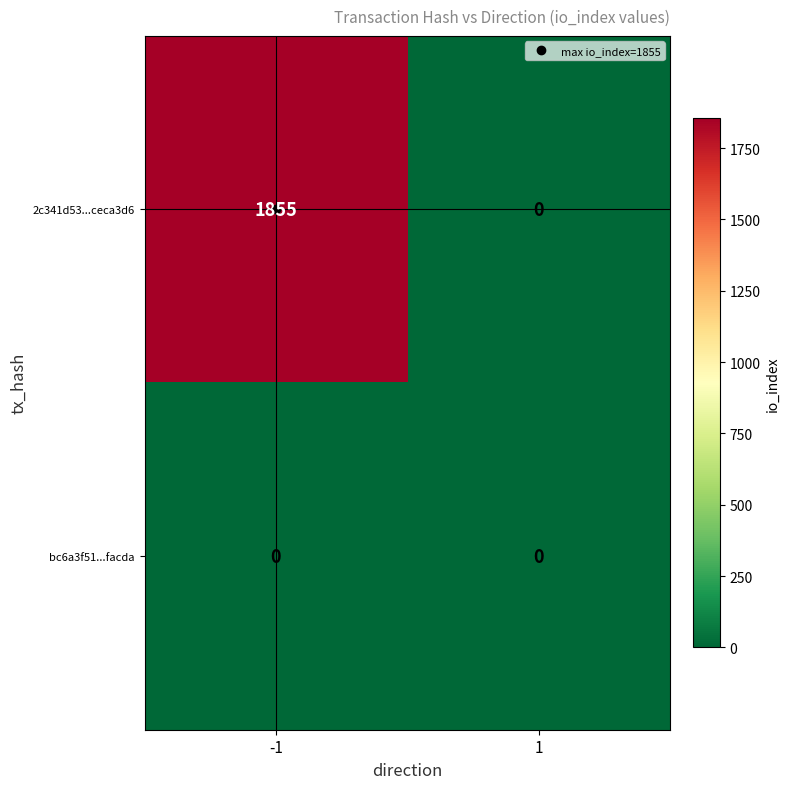

What is the average value of the 2c341d53...ceca3d6 series?

928